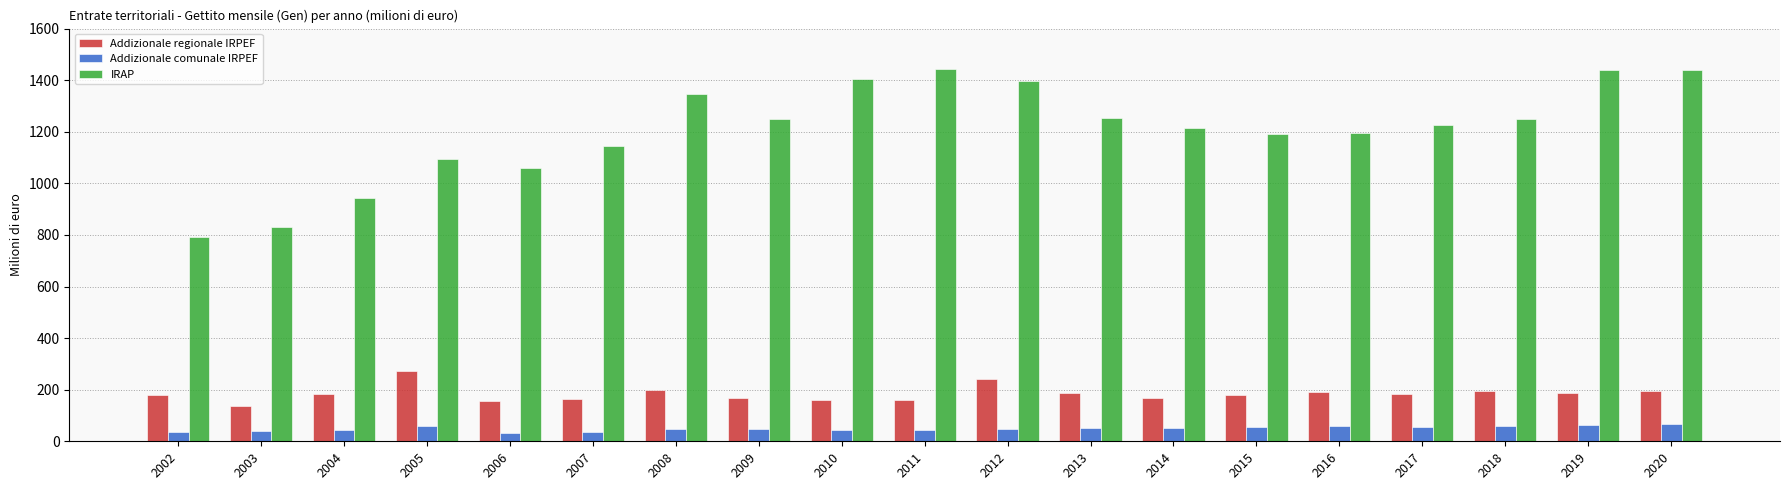

What is the total value across all series at 2020?

1701